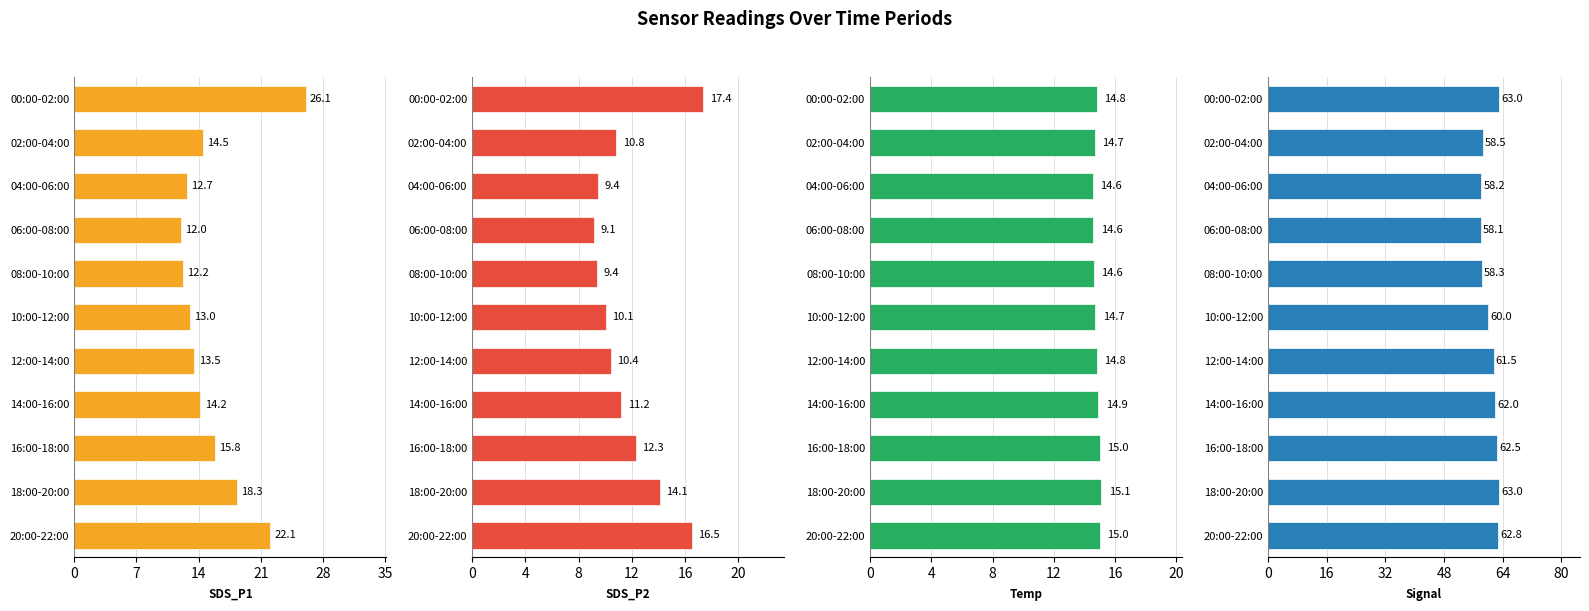

How many bars are there in each group?

4